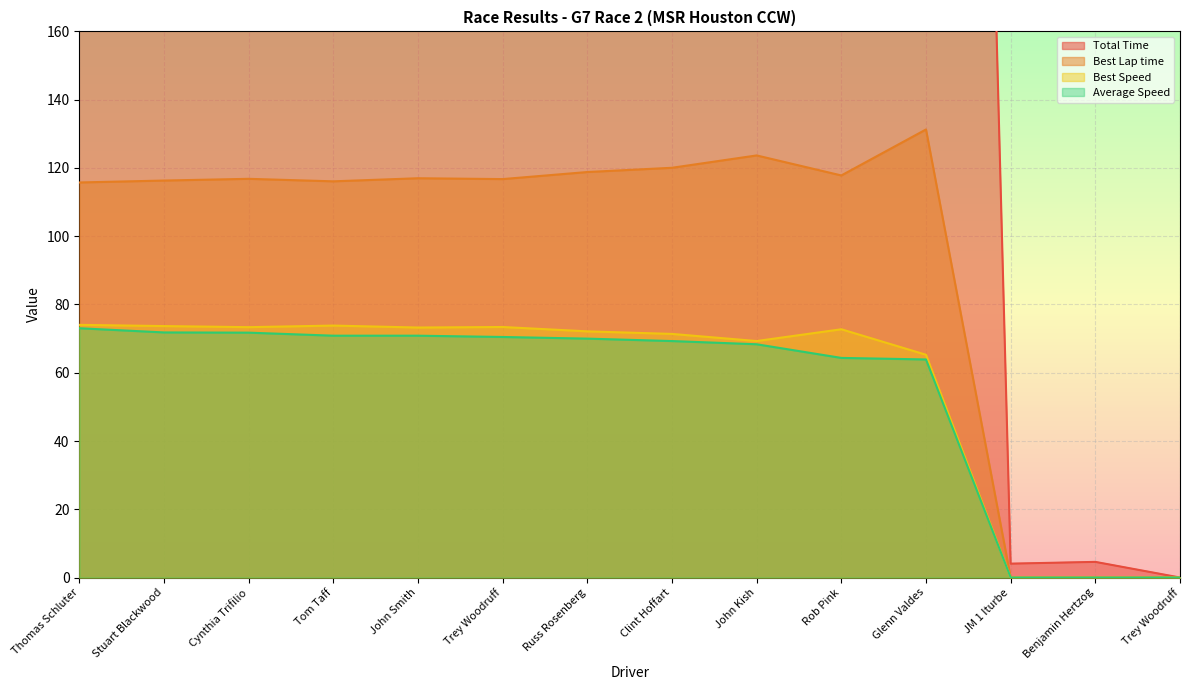

How many values in Average Speed are above zero?

11